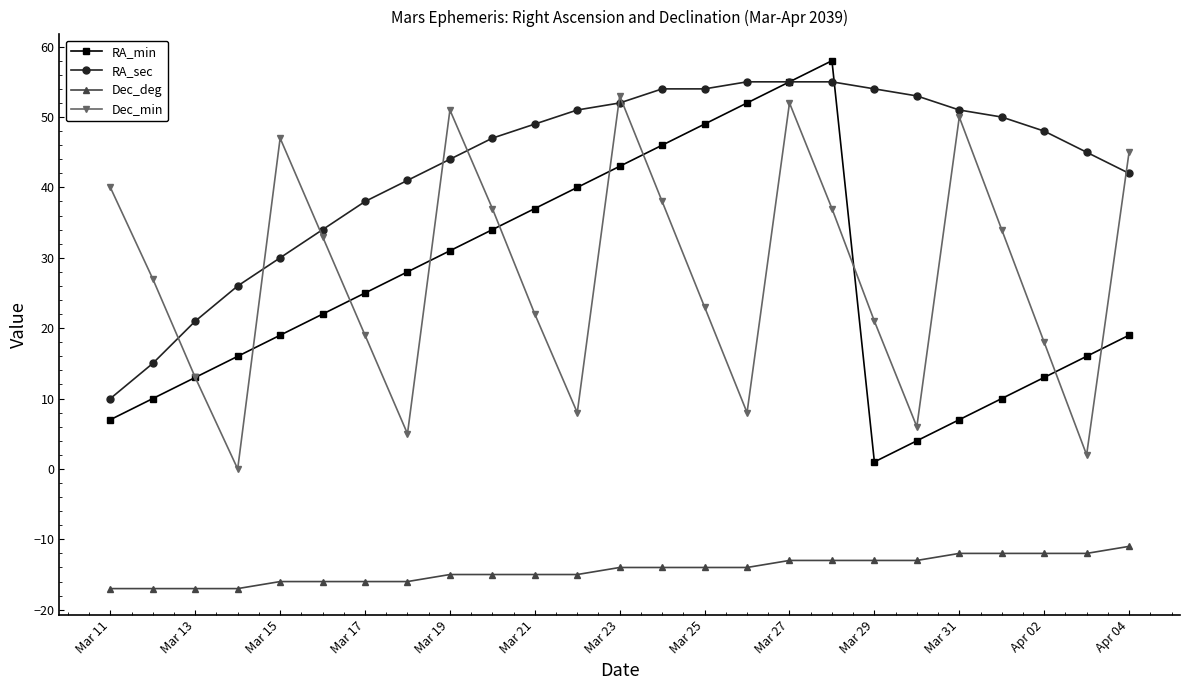

How many lines are shown in the chart?

4